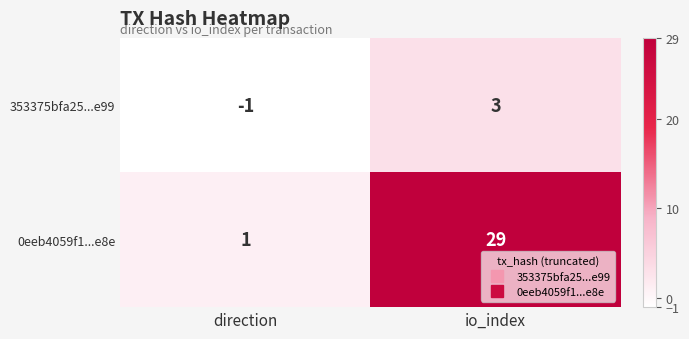

At which category is the sum across all series the highest?

io_index